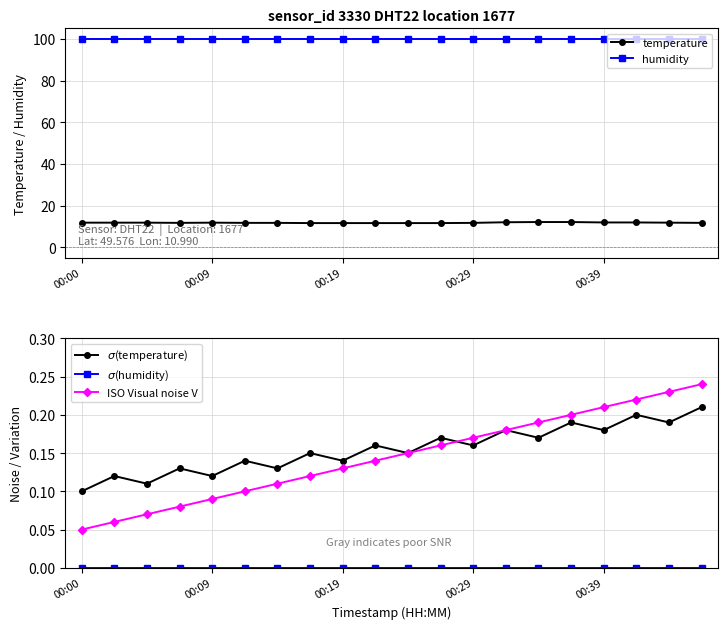

What is the approximate value of ISO Visual noise V at 14?

0.2